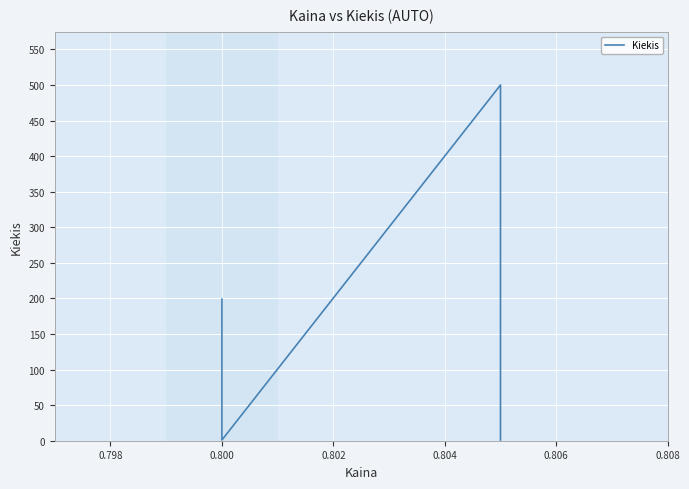

How many values exceed 120?

3